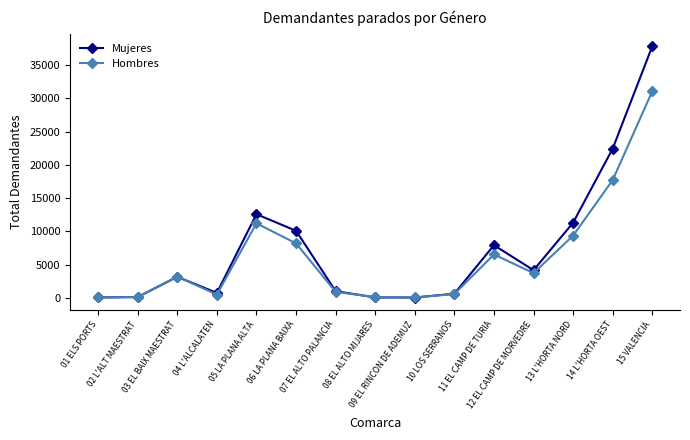

At which label is Mujeres closest to 18948?

14 L'HORTA OEST